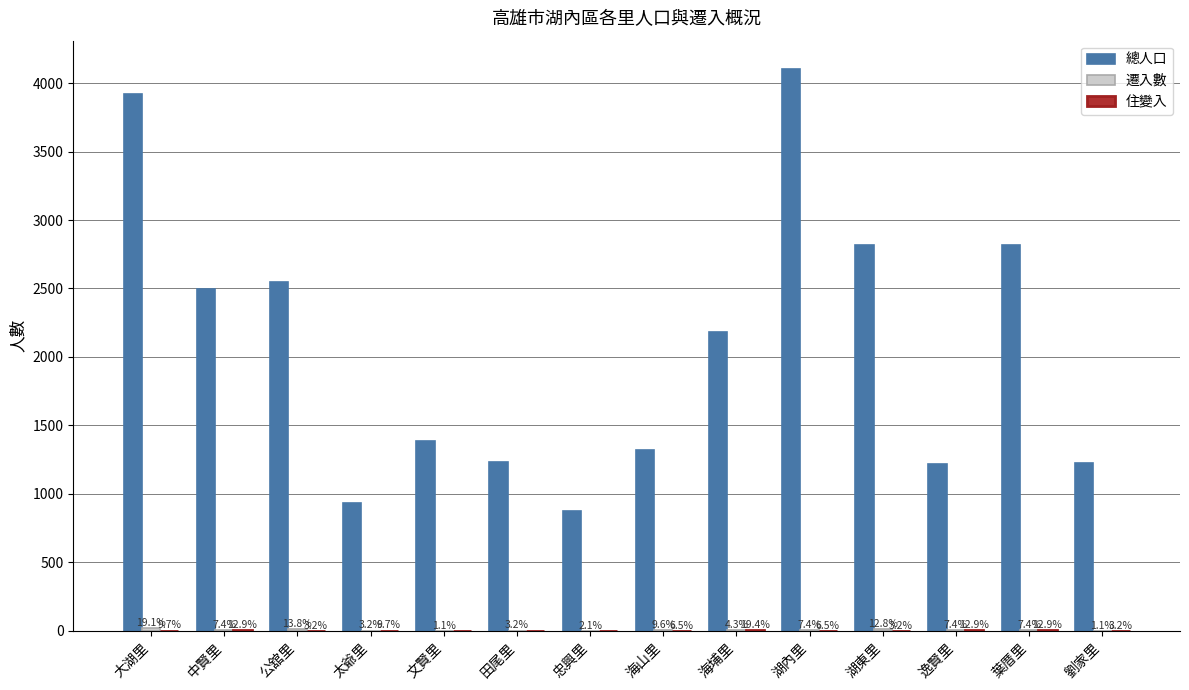

Does the chart contain stacked bars?

No